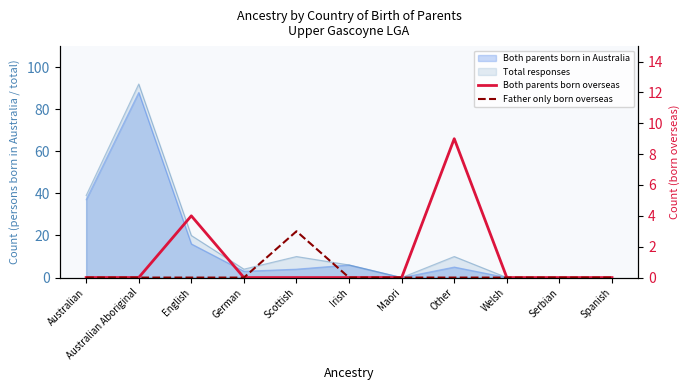

In Father only born overseas, how many points are higher than both neighbors (excluding endpoints)?

1